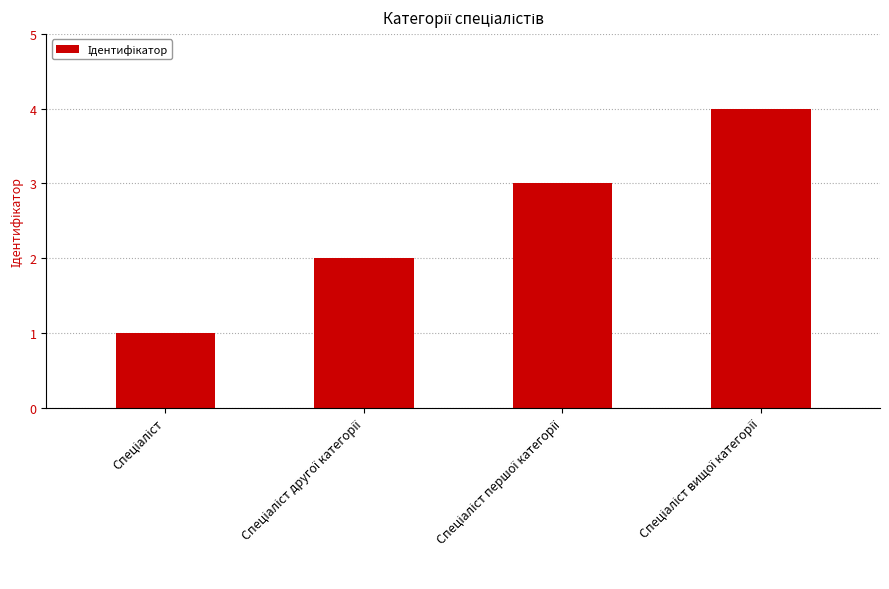

What is the value of the 1st bar from the left?

1